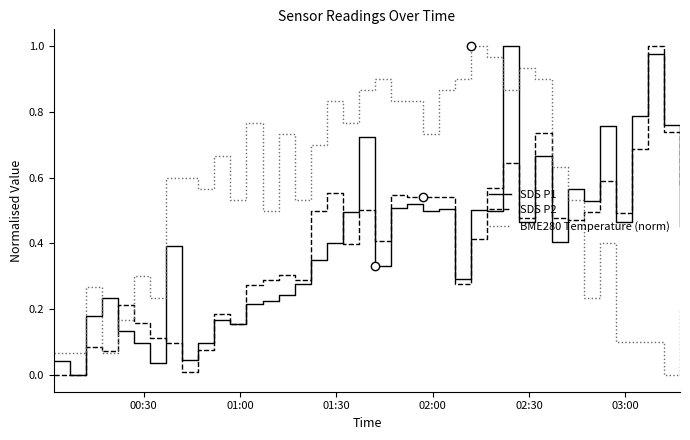

Does the chart have visible grid lines?

No